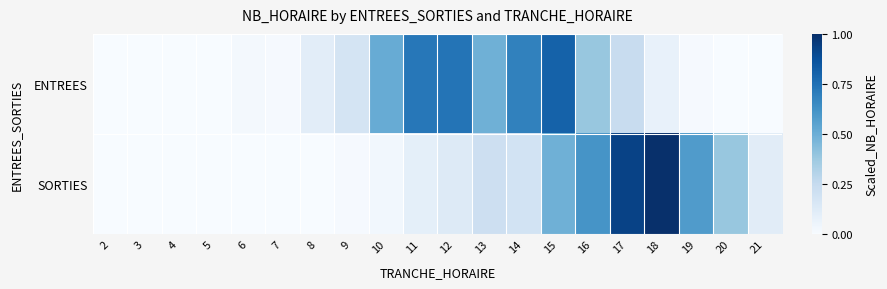

Reading left to right, what are all the values shown in this chart?

ENTREES: 2=0.0	3=0.0	4=0.0	5=0.0	6=0.0	7=0.0	8=0.1	9=0.2	10=0.5	11=0.7	12=0.7	13=0.5	14=0.7	15=0.8	16=0.4	17=0.2	18=0.1	19=0.0	20=0.0	21=0.0
SORTIES: 2=0.0	3=0.0	4=0.0	5=0.0	6=0.0	7=0.0	8=0.0	9=0.0	10=0.0	11=0.1	12=0.1	13=0.2	14=0.2	15=0.5	16=0.6	17=0.9	18=1.0	19=0.6	20=0.4	21=0.1